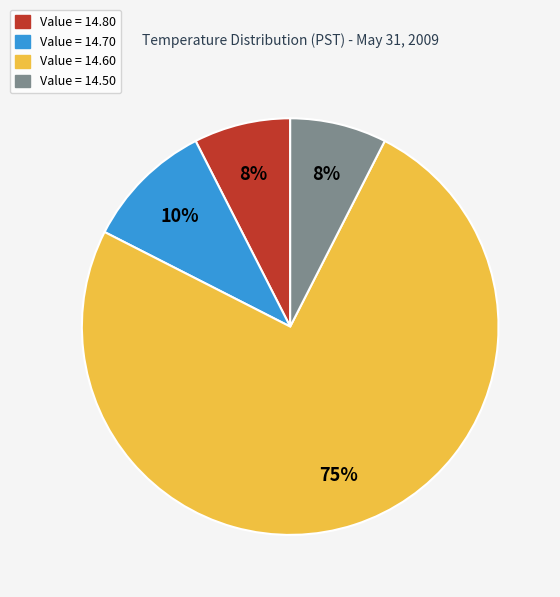

Which has a higher value, Value = 14.60 or Value = 14.80?

Value = 14.60